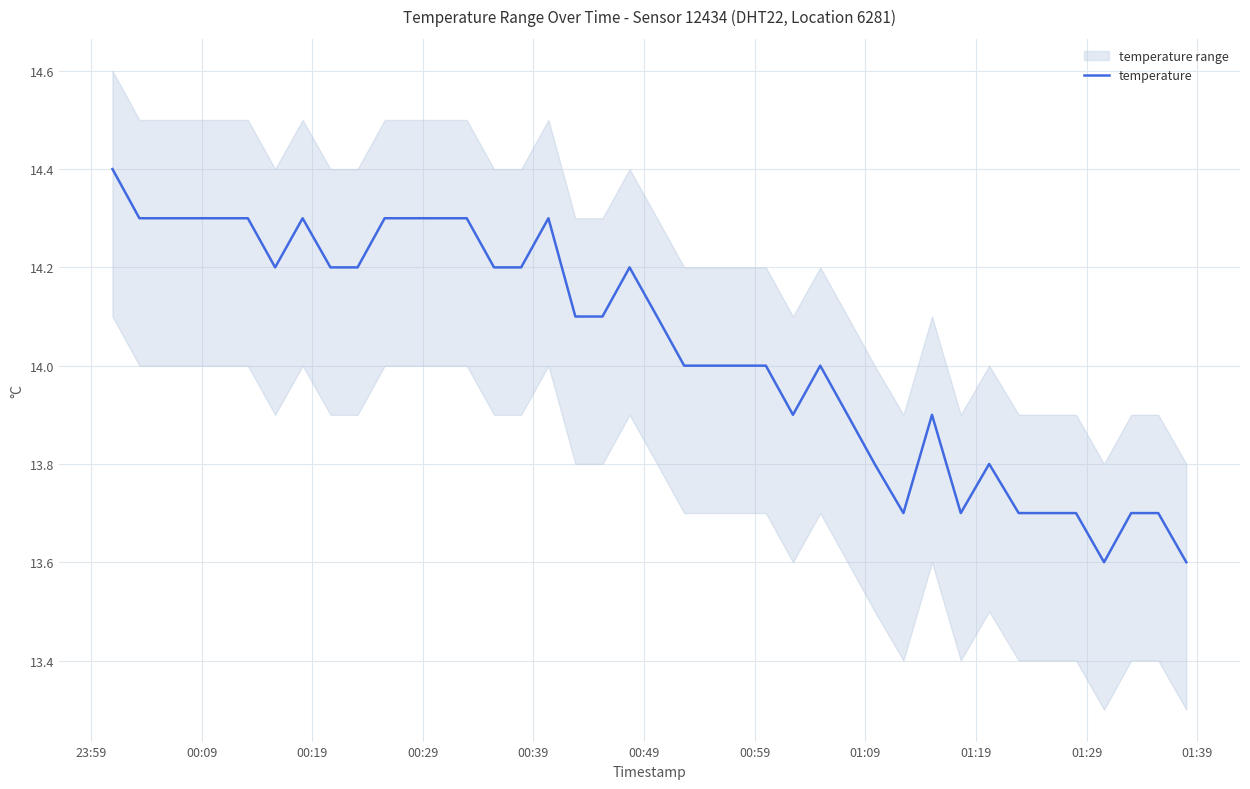

What is the maximum value for temperature?

14.4